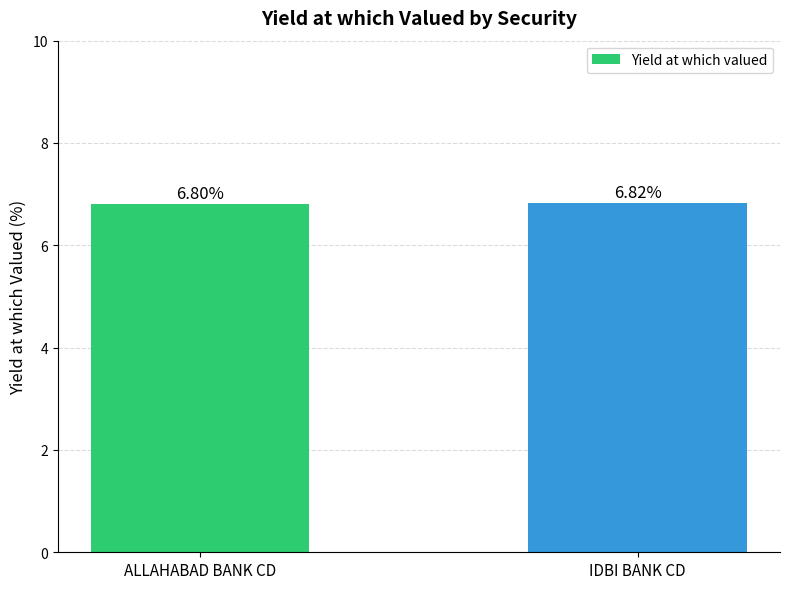

What is the average value?

6.8